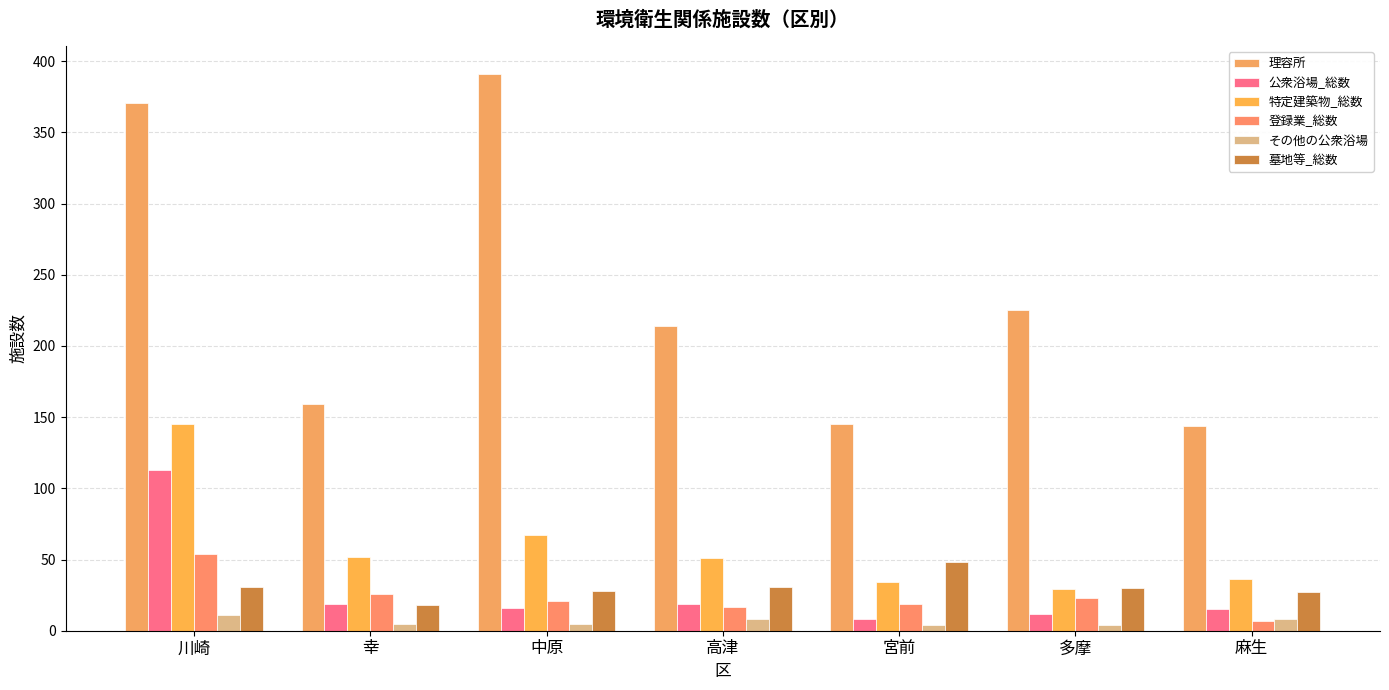

What is the label of the 1st bar from the right?

麻生